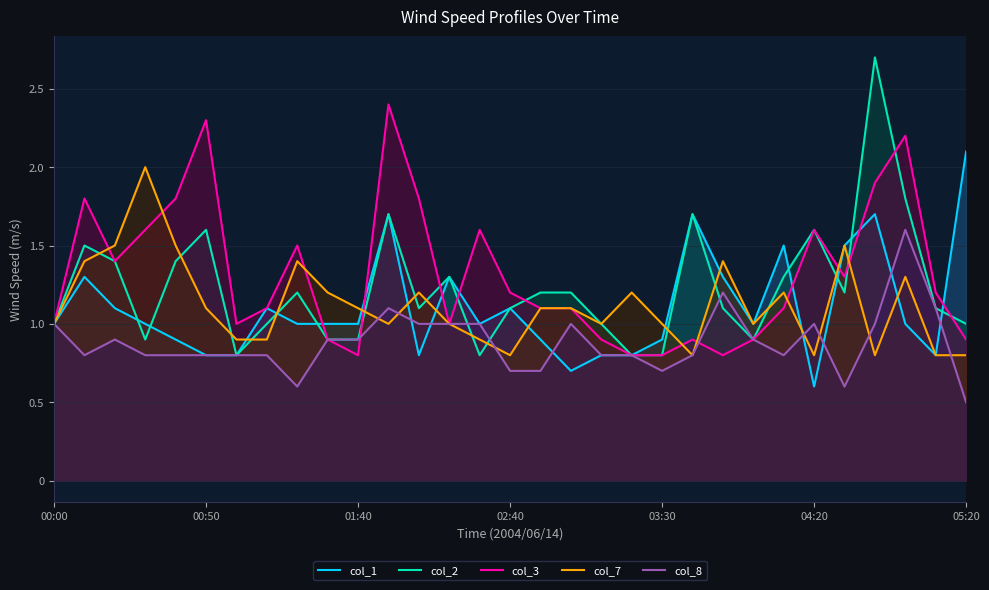

What is the sum of the col_8 values at 27 and 26?

1.6